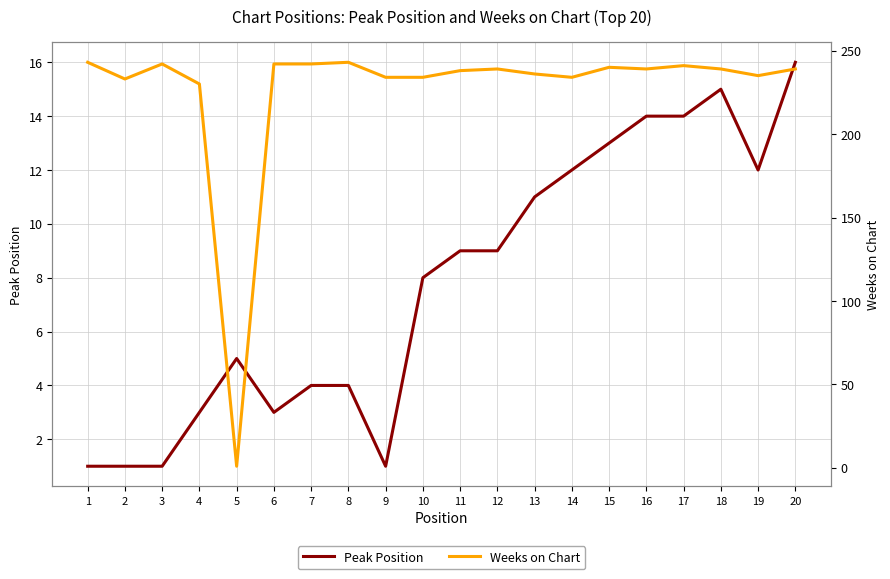

Reading left to right, extract all data points from this chart.

Peak Position: 1	1	1	3	5	3	4	4	1	8	9	9	11	12	13	14	14	15	12	16
Weeks on Chart: 243	233	242	230	1	242	242	243	234	234	238	239	236	234	240	239	241	239	235	239